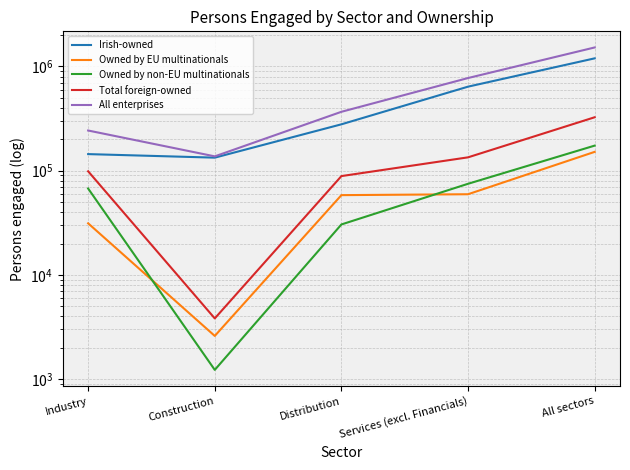

Is it true that Owned by non-EU multinationals equals 30495 at Distribution?

True